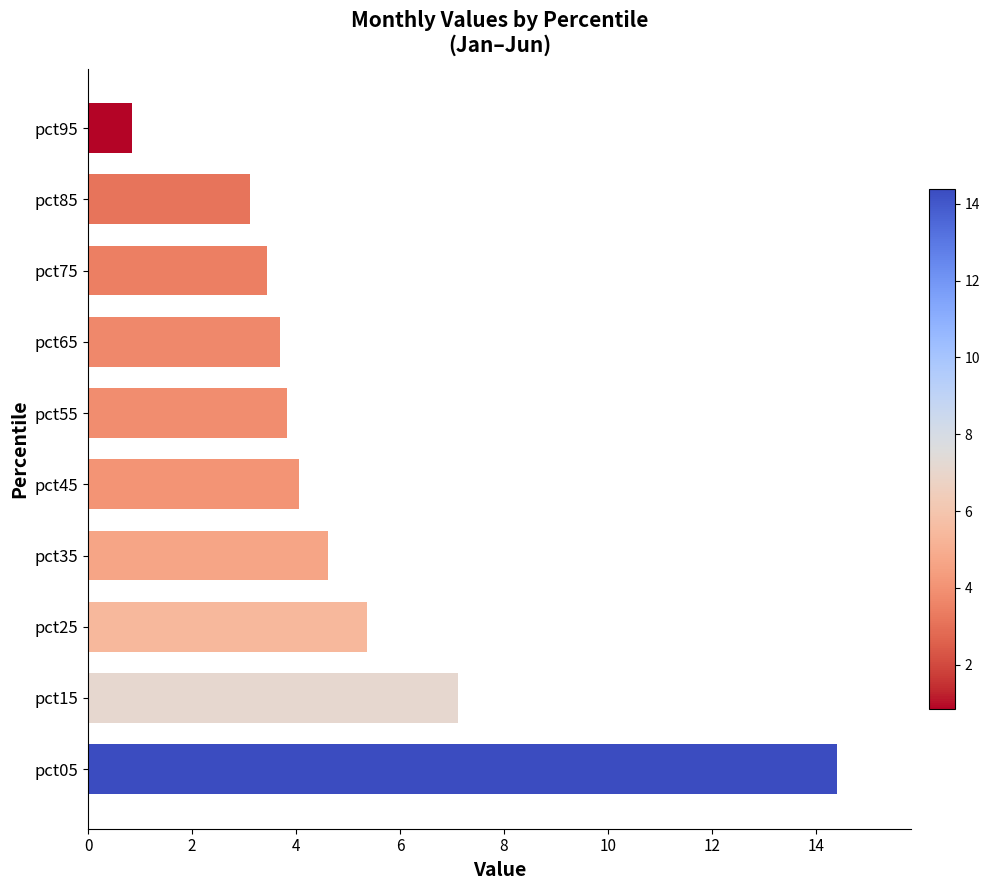

What is the maximum value shown in the chart?

14.4